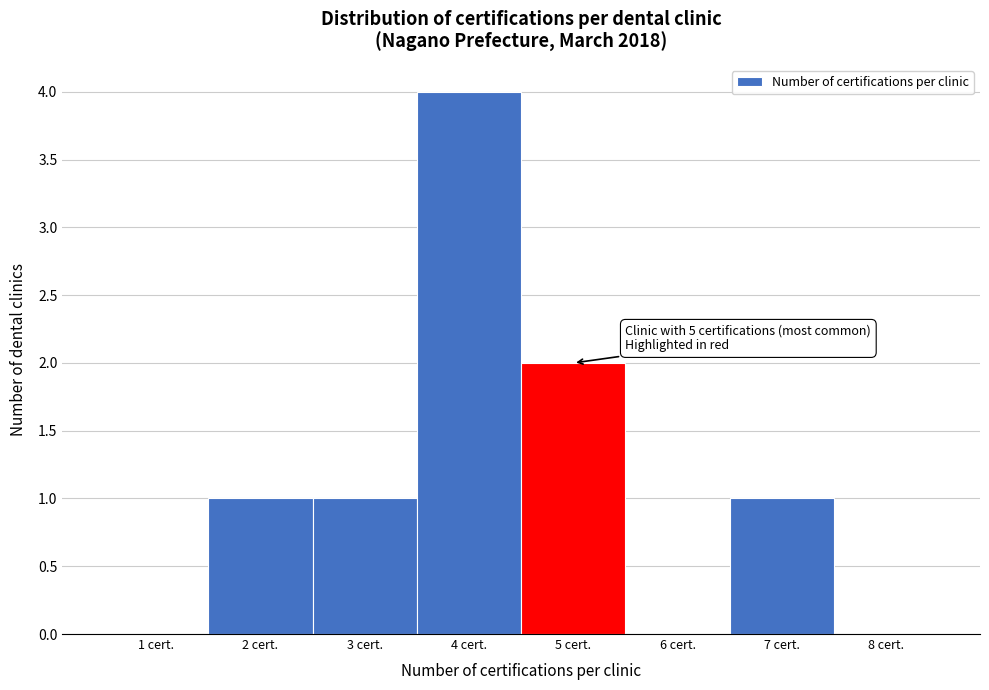

Over which range of the x-axis is the bar tallest?

3.5 to 4.5